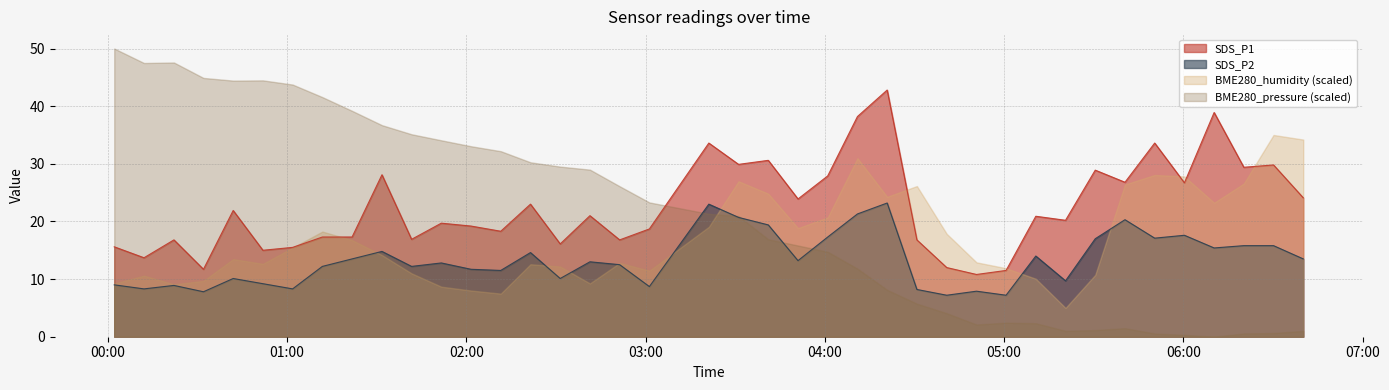

What is the difference between the maximum and minimum values in the SDS_P1 series?

32.0